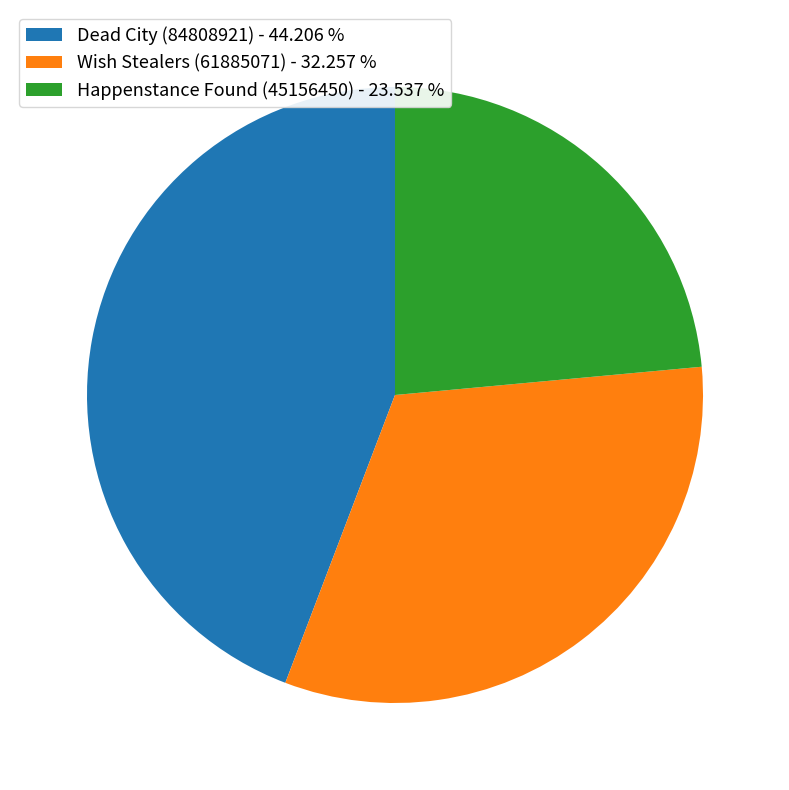

What is the smallest slice in the pie chart?

Happenstance Found (45156450)